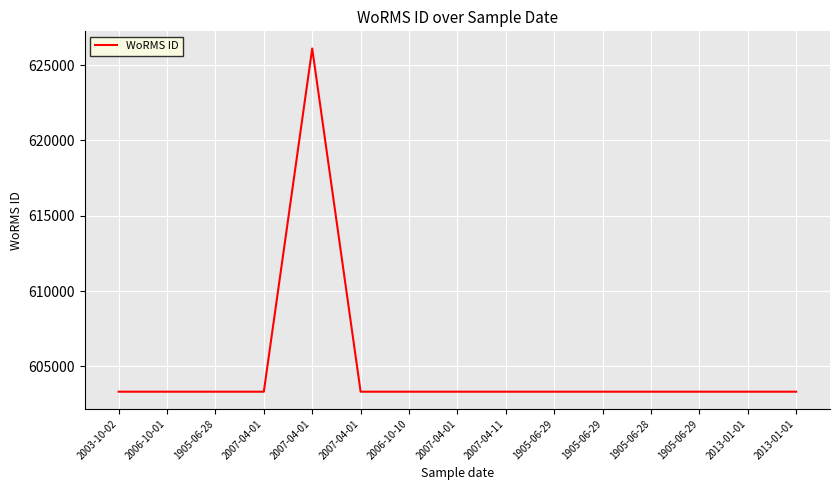

What is the maximum value shown in the chart?

626105